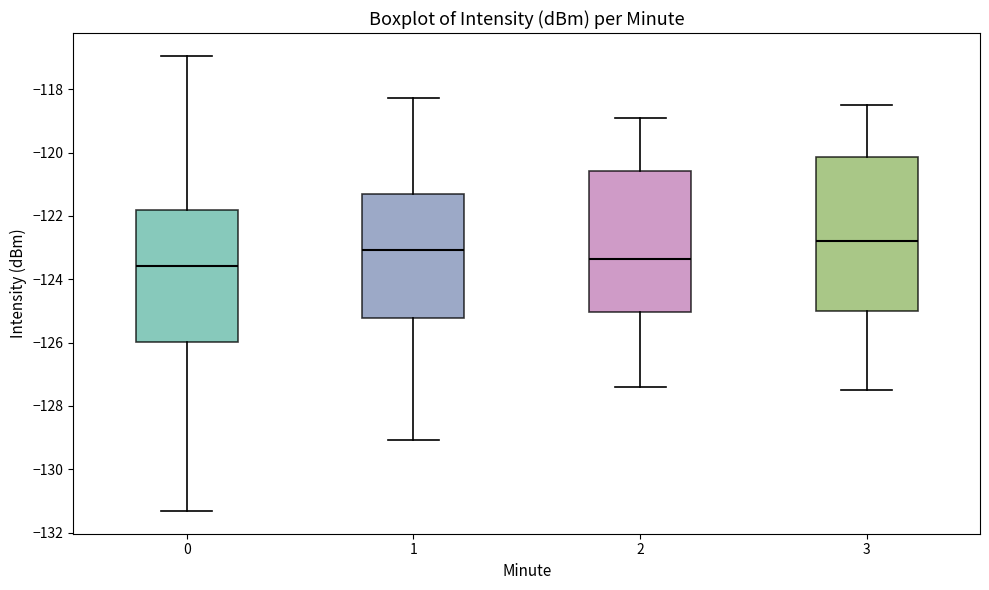

Which box's median line is the lowest?

0